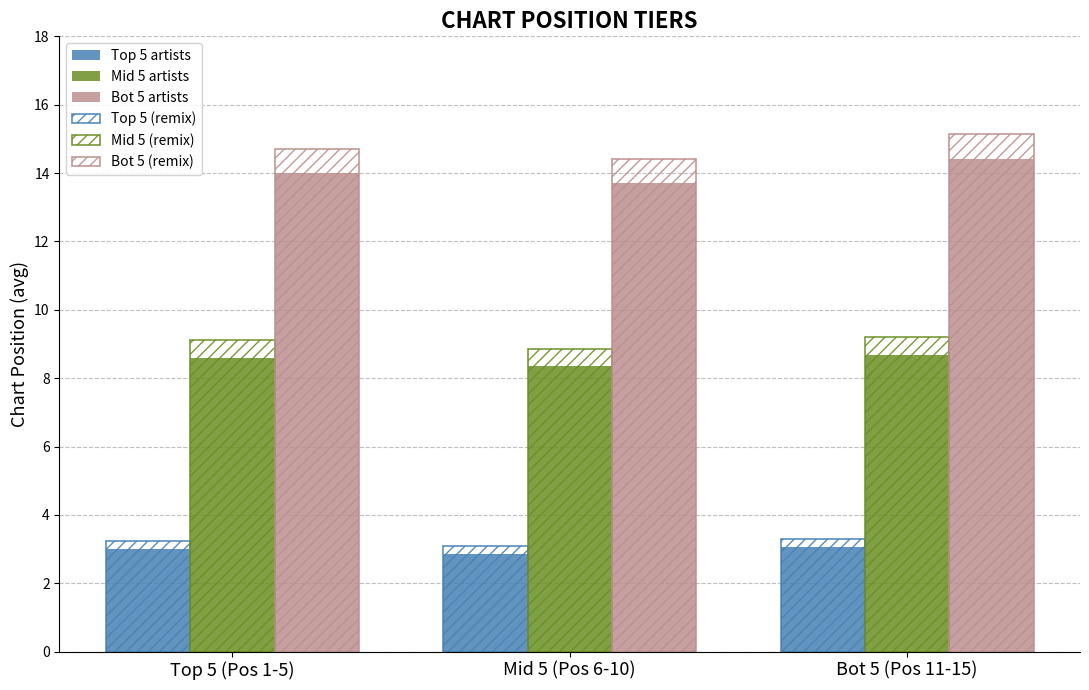

Is it true that Bot 5 artists equals 14.4 at Bot 5 (Pos 11-15)?

True